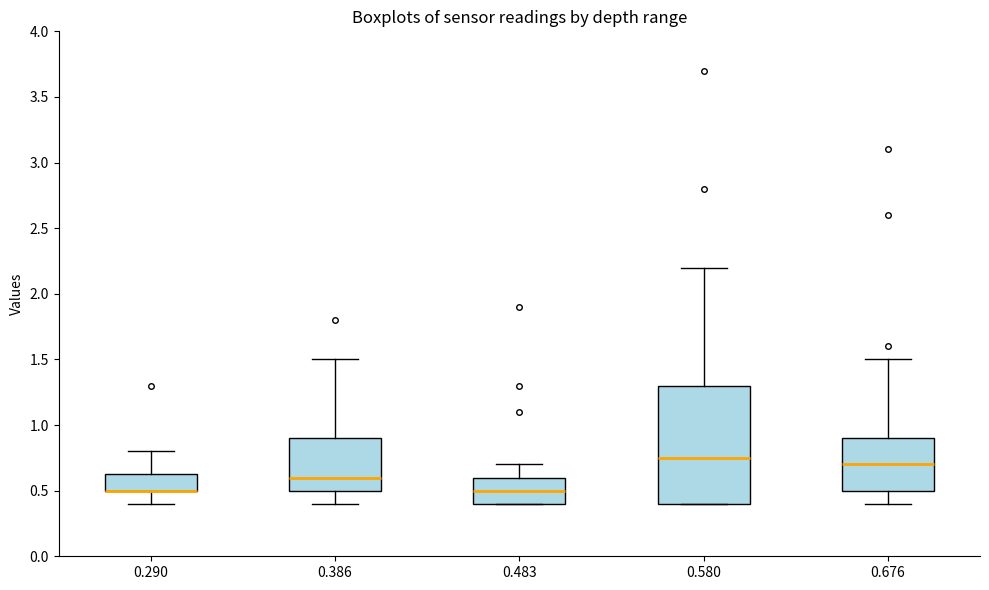

Reading left to right, read every box against the y-axis: the position of its median line, the range the box covers, and the ends of its whiskers. The values are not printed on the chart, so give them approximately, as read against the axis.

0.290: median 0.50 (drawn on the box's lower edge), box 0.50 to 0.65, whiskers 0.40 to 0.80
0.386: median 0.60, box 0.50 to 0.90, whiskers 0.40 to 1.50
0.483: median 0.50, box 0.40 to 0.60, whiskers 0.40 to 0.70
0.580: median 0.75, box 0.40 to 1.30, whiskers 0.40 to 2.20
0.676: median 0.70, box 0.50 to 0.90, whiskers 0.40 to 1.50